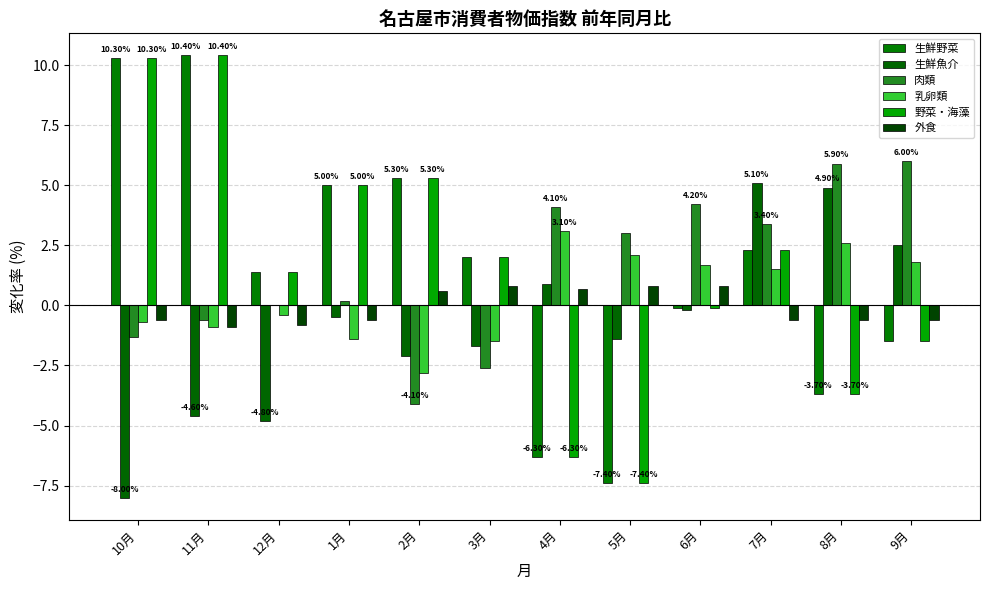

How many groups of bars are there?

12